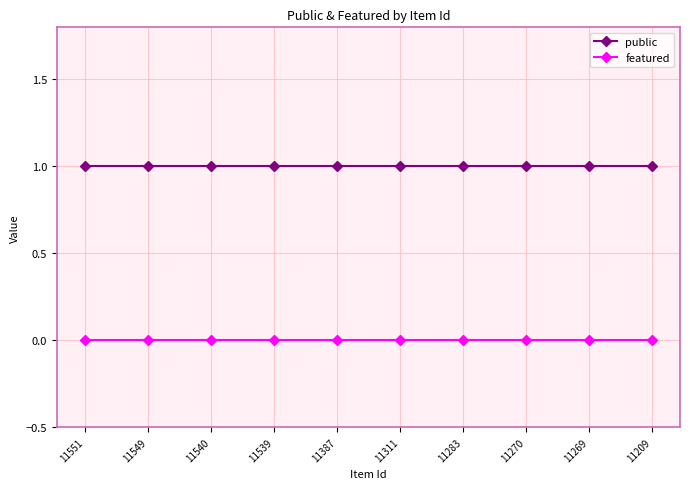

Which series has the largest total across all categories?

public